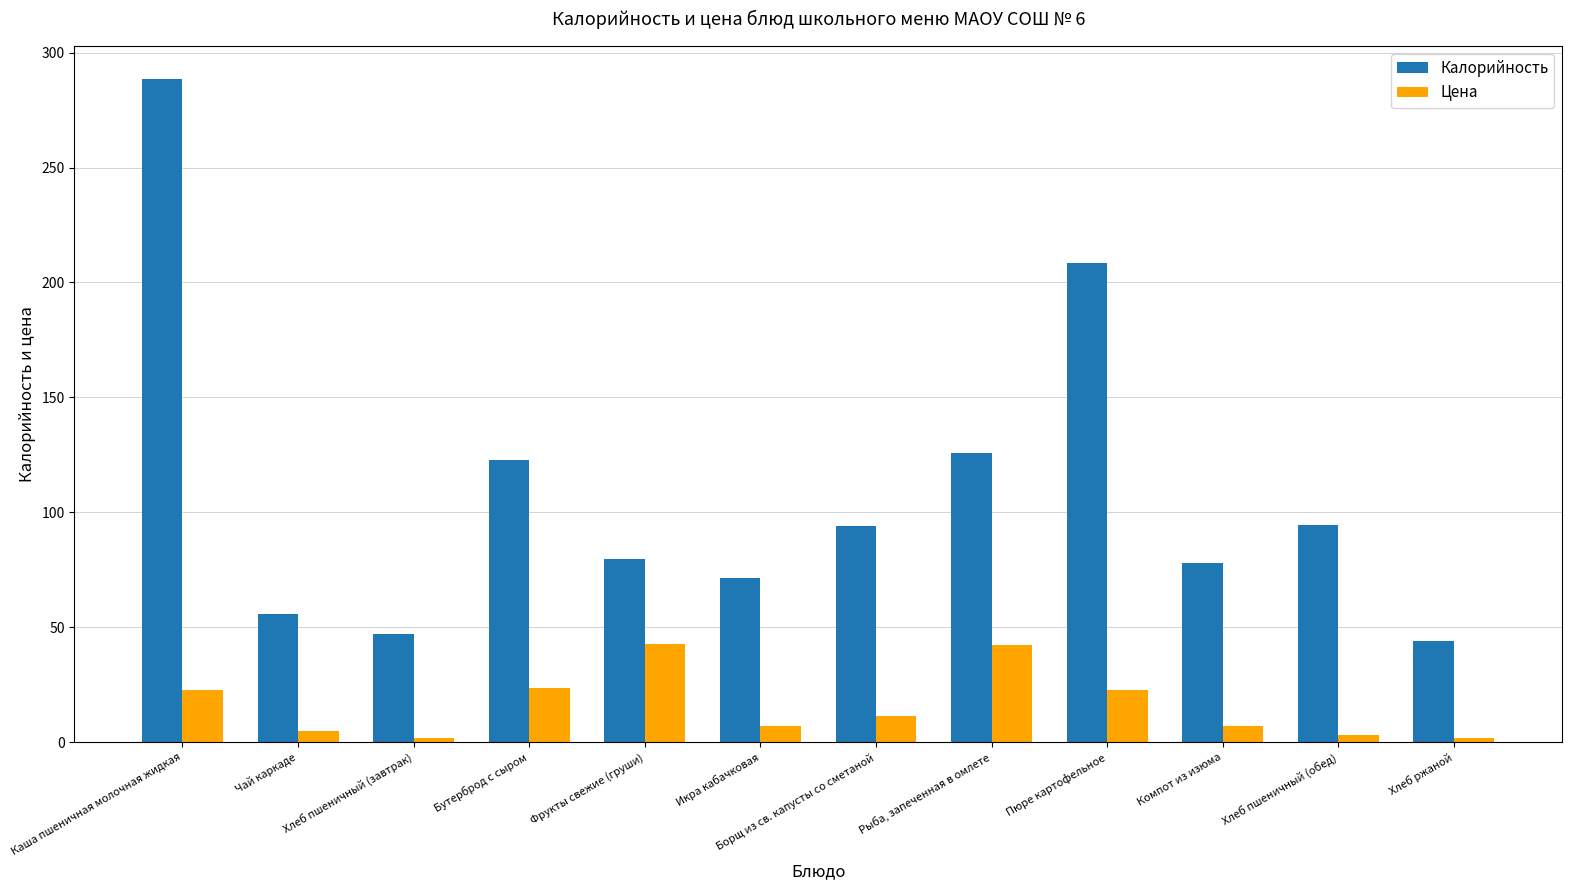

True or false: Калорийность has a value of 35.0 at Фрукты свежие (груши).

False